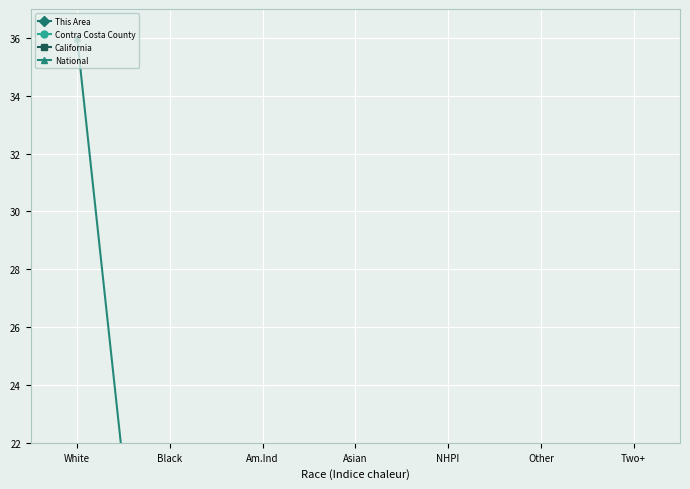

True or false: National and Contra Costa County intersect in this chart.

False